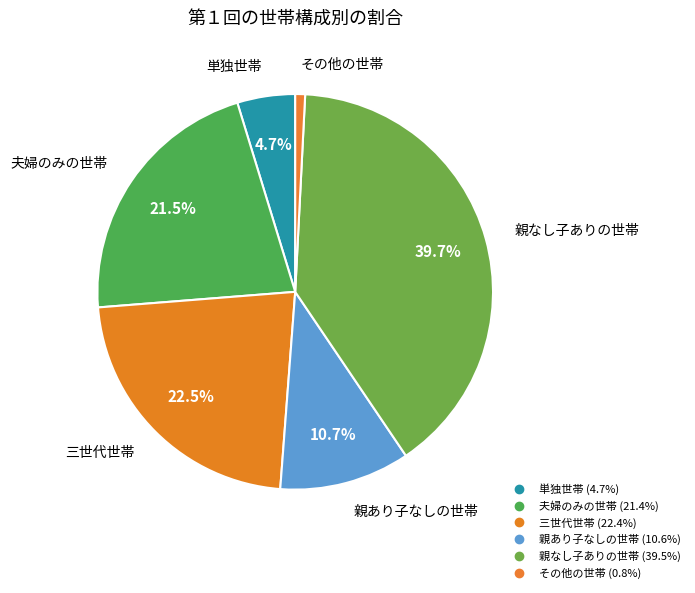

To the nearest percent, what is the combined percentage of 三世代世帯 and 夫婦のみの世帯?

44%